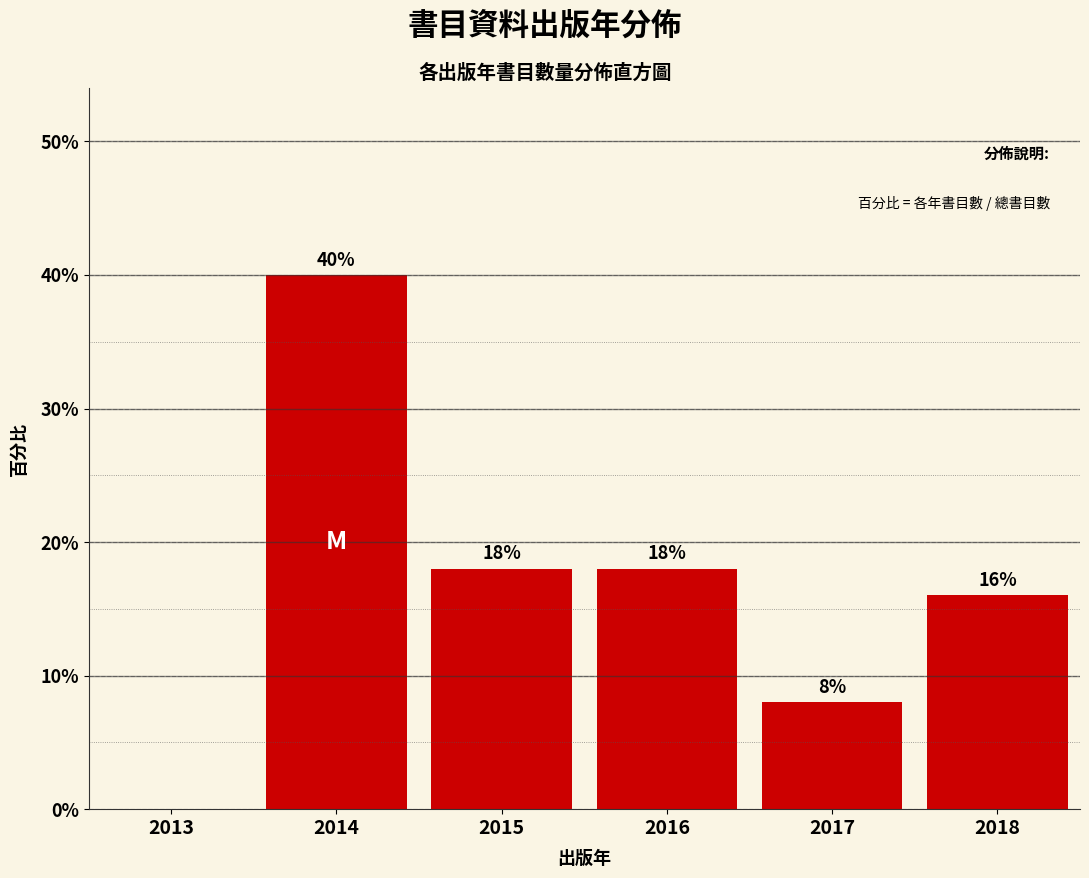

Reading left to right, extract all data points from this chart.

2013=0	2014=40	2015=18	2016=18	2017=8	2018=16